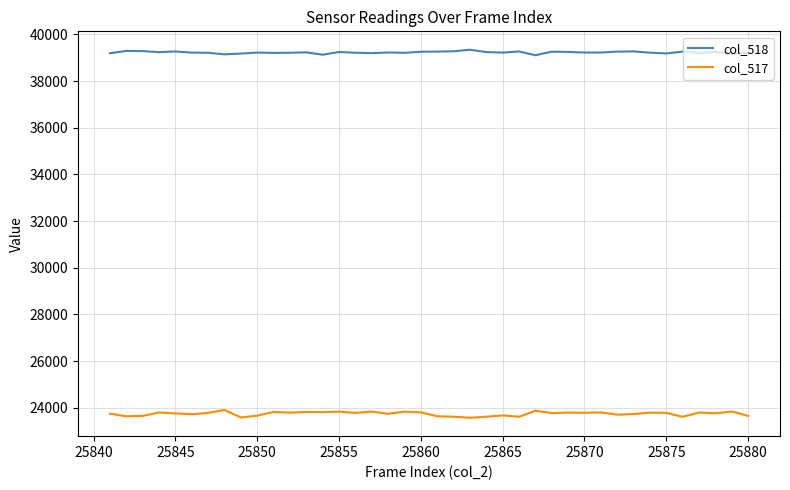

Rank the series by their maximum value, from highest to lowest.

col_518, col_517